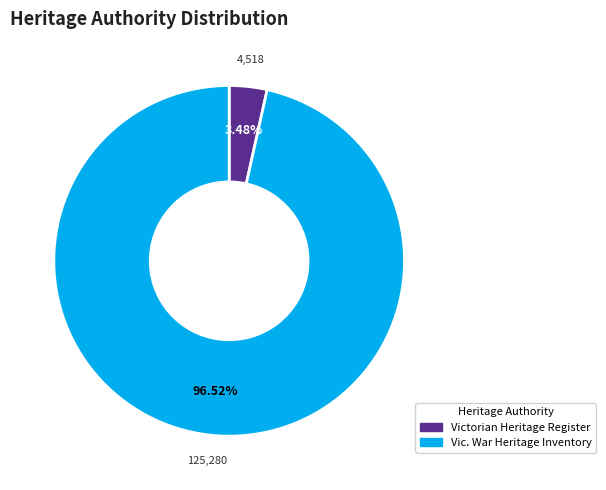

To the nearest percent, what is the difference between the largest and smallest slice percentages?

93%